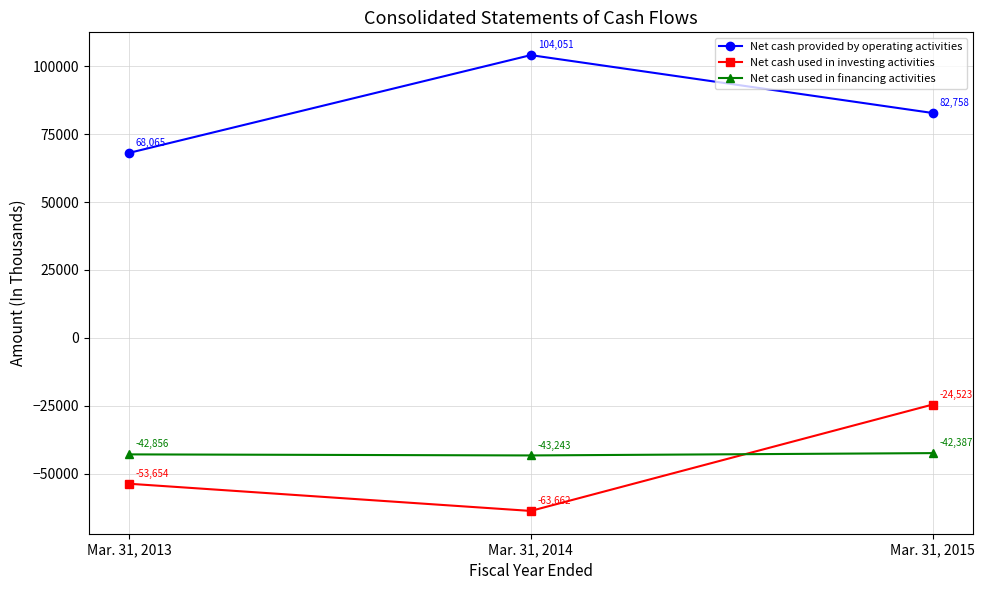

How many values in the Net cash used in investing activities series exceed -53654?

1